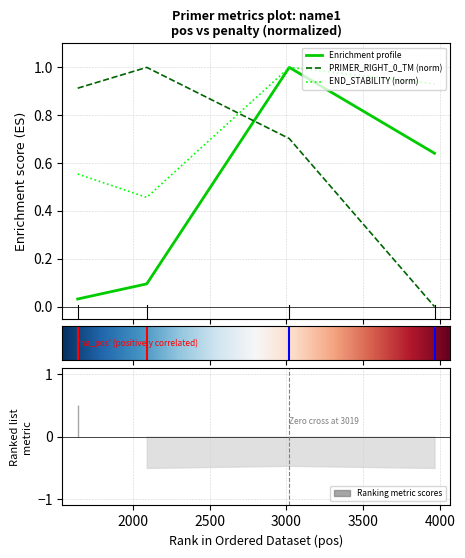

At how many categories does at least one series exceed 0?

4